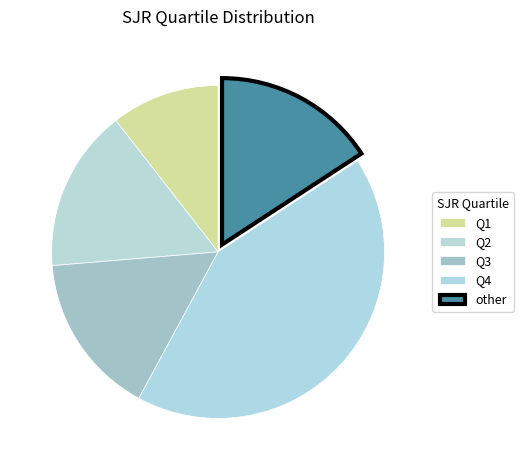

What percentage is the Q3 slice, to the nearest percent?

16%